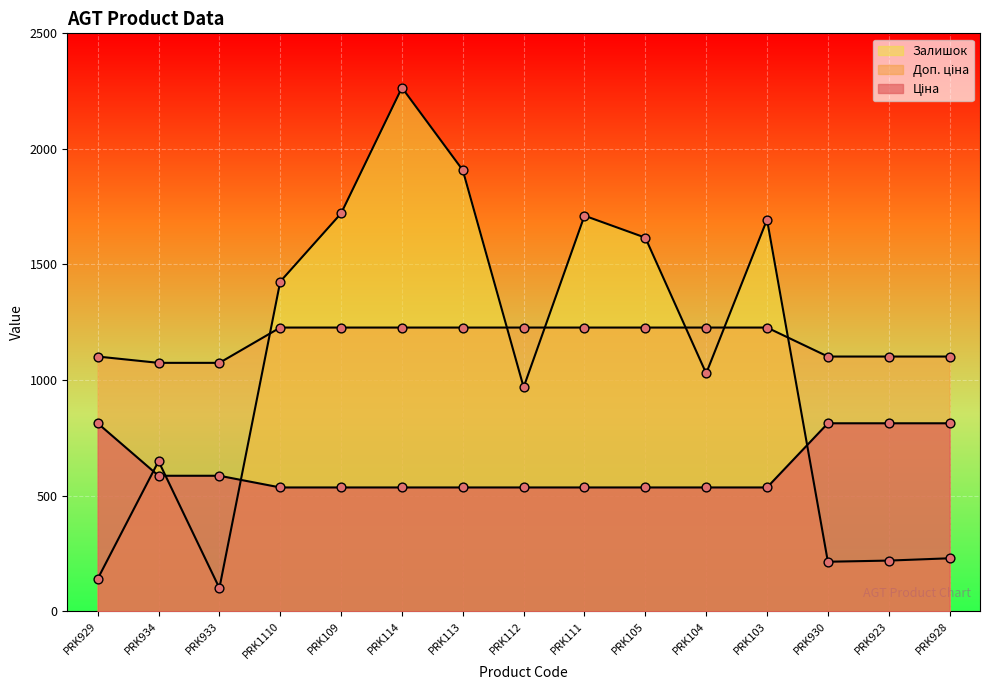

What are all the series names shown in the legend?

Ціна, Доп. ціна, Залишок